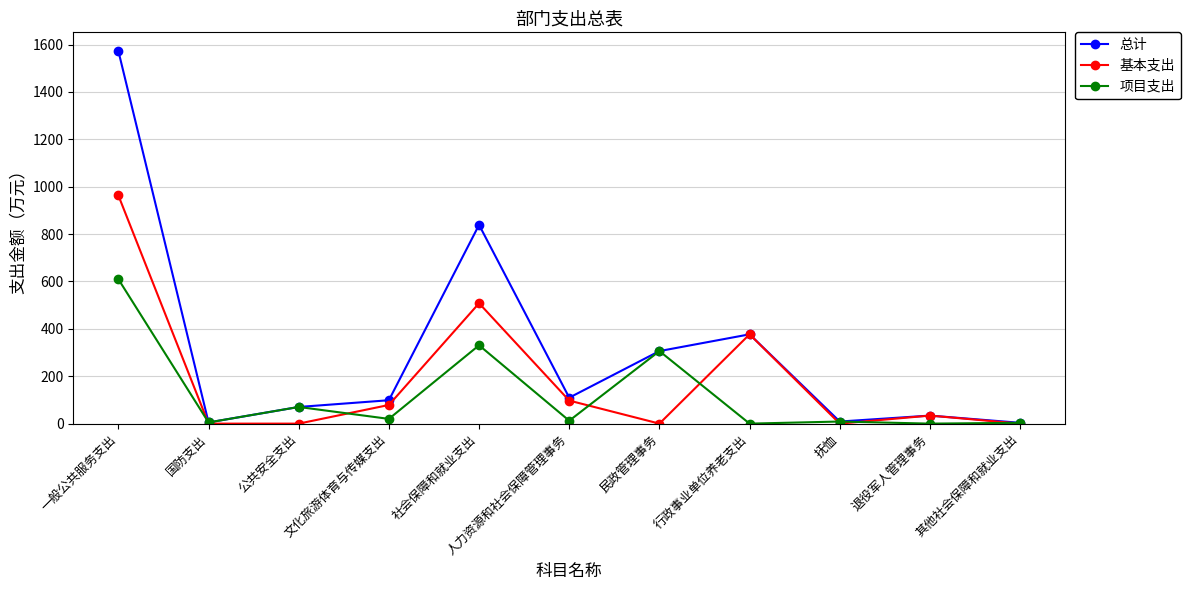

True or false: 项目支出 has more than 2 interior local peaks.

True